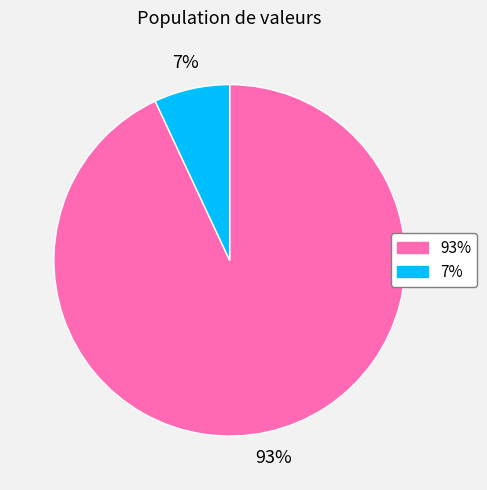

Does any single category account for the majority?

Yes